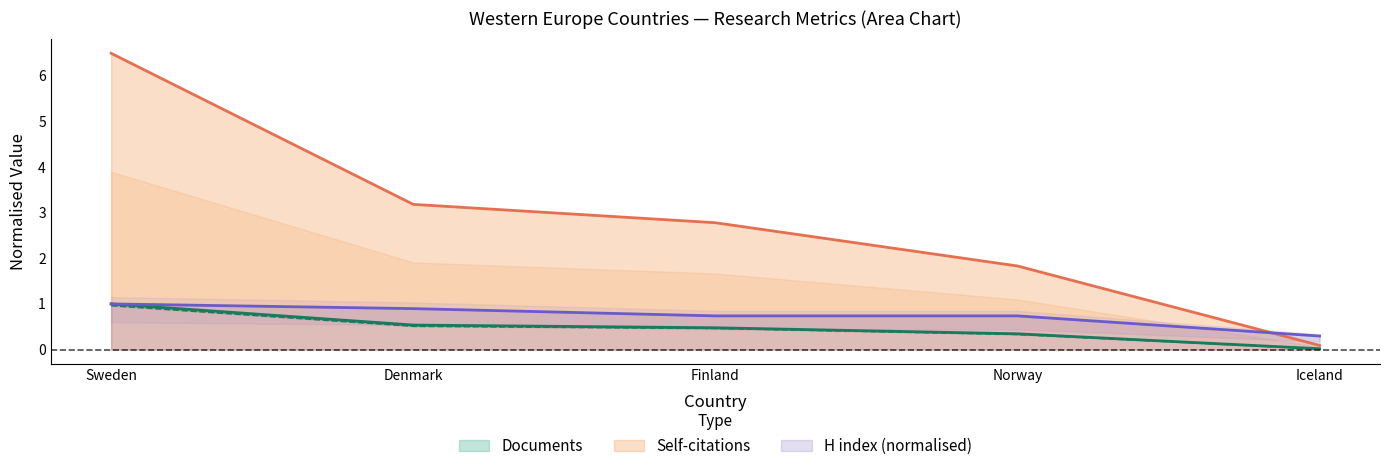

What is the label of the 2nd point from the left?

Denmark